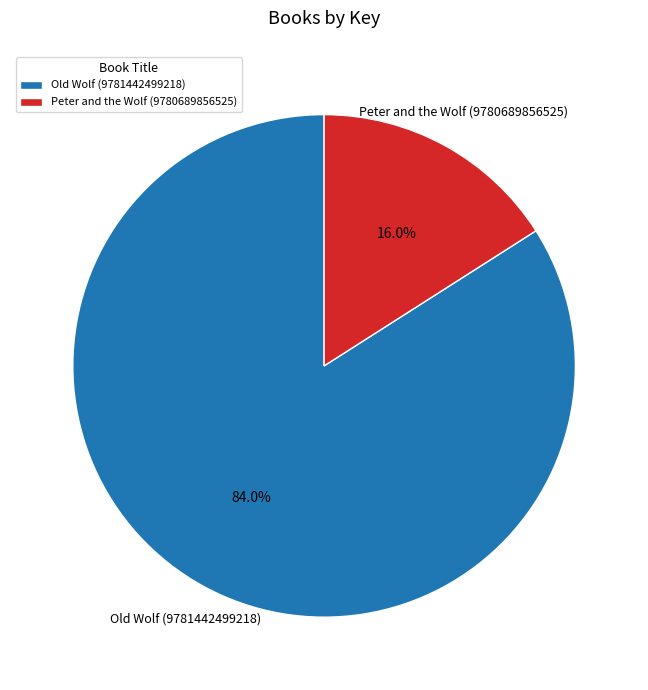

To the nearest percent, what is the combined percentage of Peter and the Wolf (9780689856525) and Old Wolf (9781442499218)?

100%